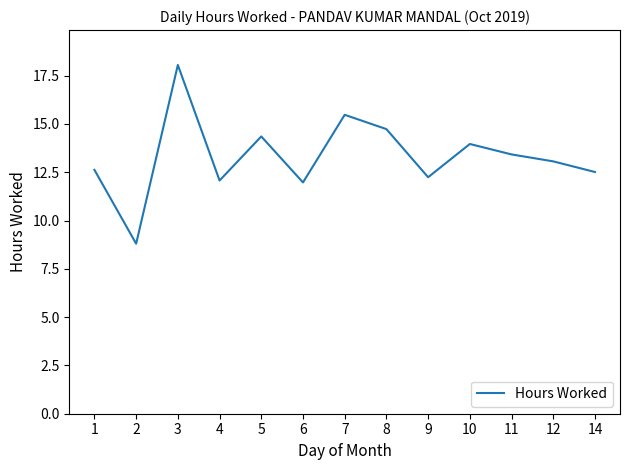

What is the difference between the maximum and second lowest values?

6.1